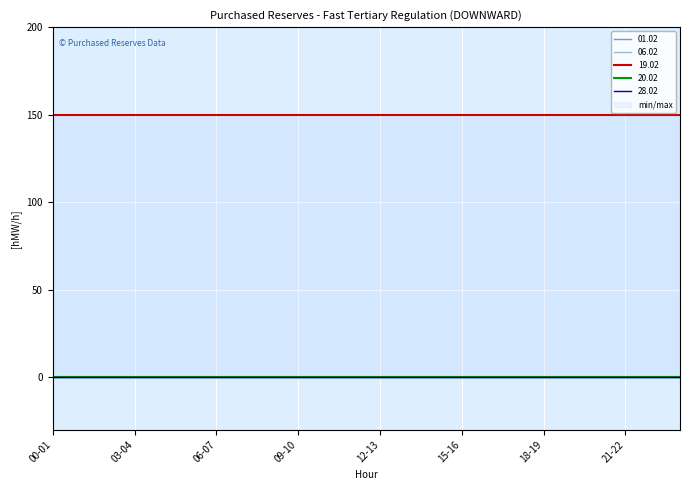

Reading right to left, list all the values displayed in this chart.

01.02: 23-24=0	22-23=0	21-22=0	20-21=0	19-20=0	18-19=0	17-18=0	16-17=0	15-16=0	14-15=0	13-14=0	12-13=0	11-12=0	10-11=0	09-10=0	08-09=0	07-08=0	06-07=0	05-06=0	04-05=0	03-04=0	02-03=0	01-02=0	00-01=0
06.02: 23-24=0	22-23=0	21-22=0	20-21=0	19-20=0	18-19=0	17-18=0	16-17=0	15-16=0	14-15=0	13-14=0	12-13=0	11-12=0	10-11=0	09-10=0	08-09=0	07-08=0	06-07=0	05-06=0	04-05=0	03-04=0	02-03=0	01-02=0	00-01=0
19.02: 23-24=150	22-23=150	21-22=150	20-21=150	19-20=150	18-19=150	17-18=150	16-17=150	15-16=150	14-15=150	13-14=150	12-13=150	11-12=150	10-11=150	09-10=150	08-09=150	07-08=150	06-07=150	05-06=150	04-05=150	03-04=150	02-03=150	01-02=150	00-01=150
20.02: 23-24=0	22-23=0	21-22=0	20-21=0	19-20=0	18-19=0	17-18=0	16-17=0	15-16=0	14-15=0	13-14=0	12-13=0	11-12=0	10-11=0	09-10=0	08-09=0	07-08=0	06-07=0	05-06=0	04-05=0	03-04=0	02-03=0	01-02=0	00-01=0
28.02: 23-24=0	22-23=0	21-22=0	20-21=0	19-20=0	18-19=0	17-18=0	16-17=0	15-16=0	14-15=0	13-14=0	12-13=0	11-12=0	10-11=0	09-10=0	08-09=0	07-08=0	06-07=0	05-06=0	04-05=0	03-04=0	02-03=0	01-02=0	00-01=0